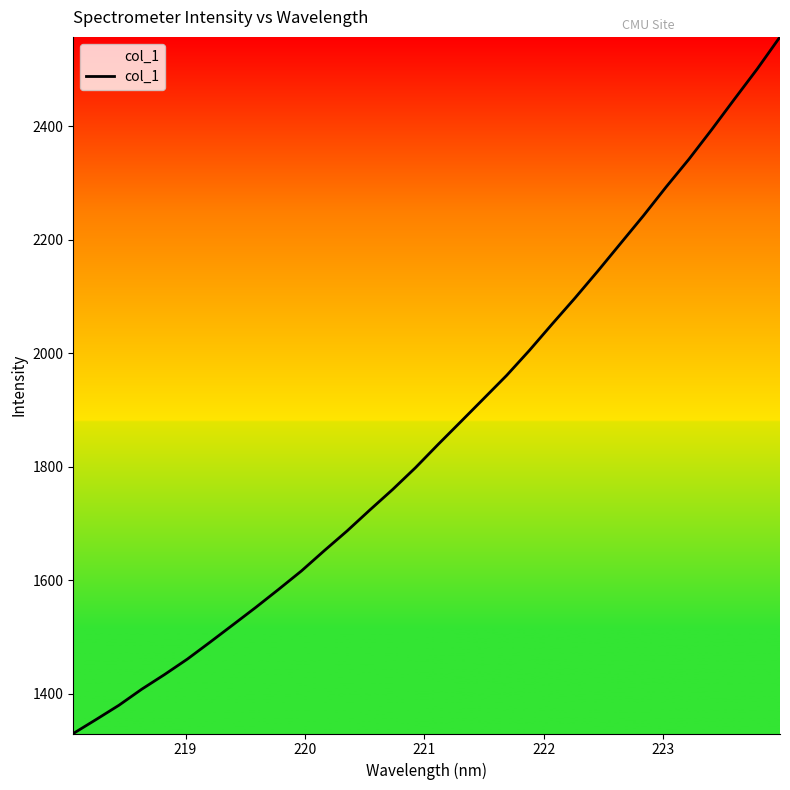

What is the minimum value shown in the chart?

1330.4